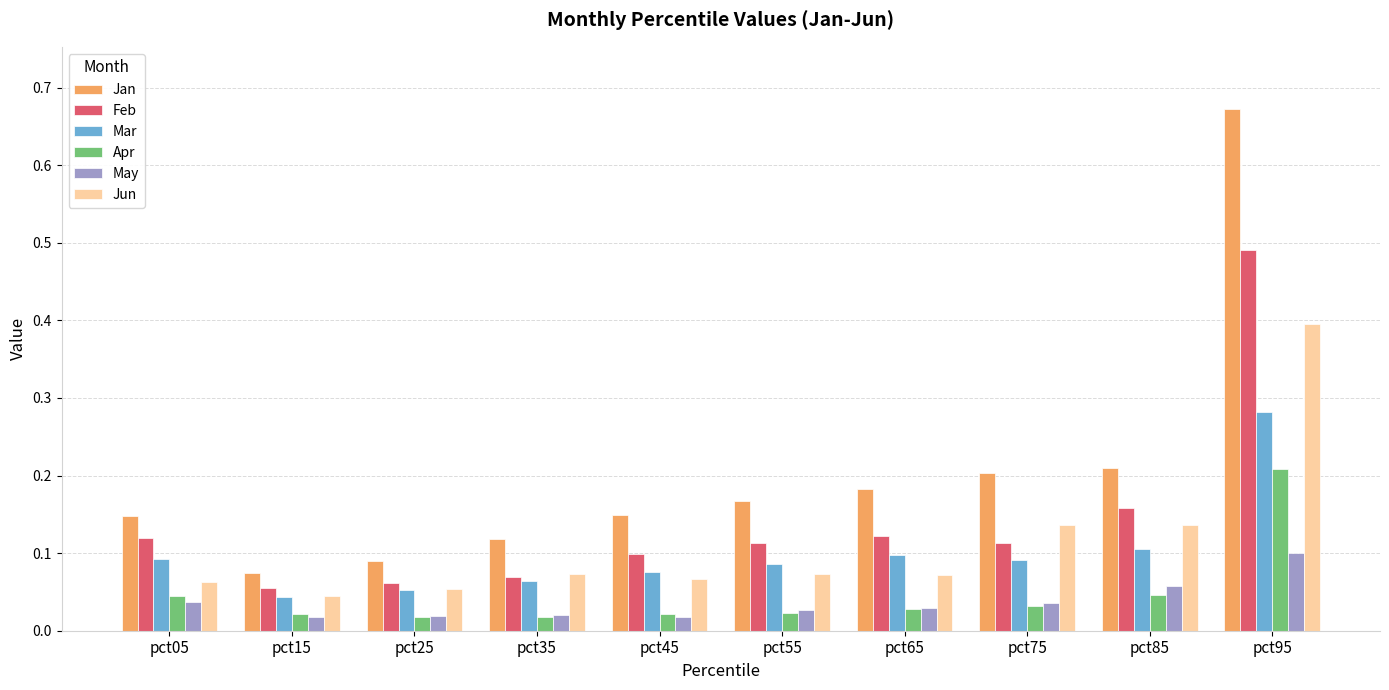

List the series in order of their peak value, highest first.

Jan, Feb, Jun, Mar, Apr, May